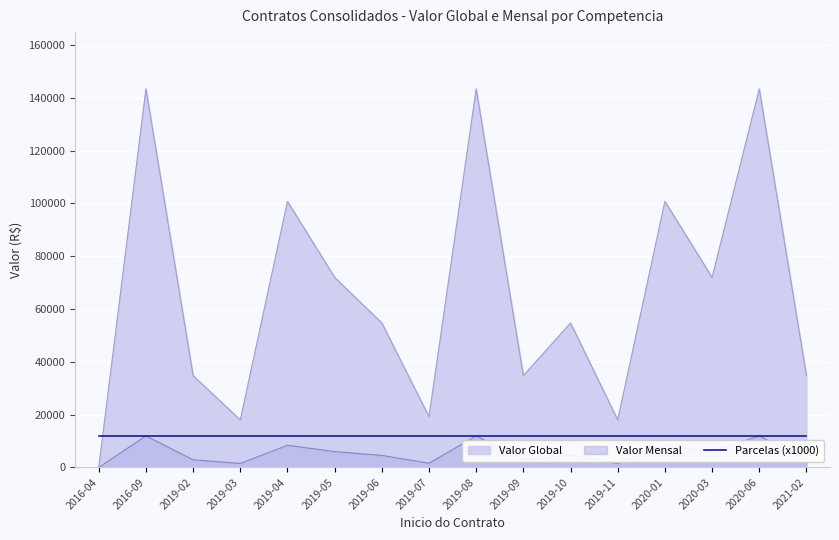

What is the sum of the Valor Global values at 2019-05 and 2019-04?

172800.0